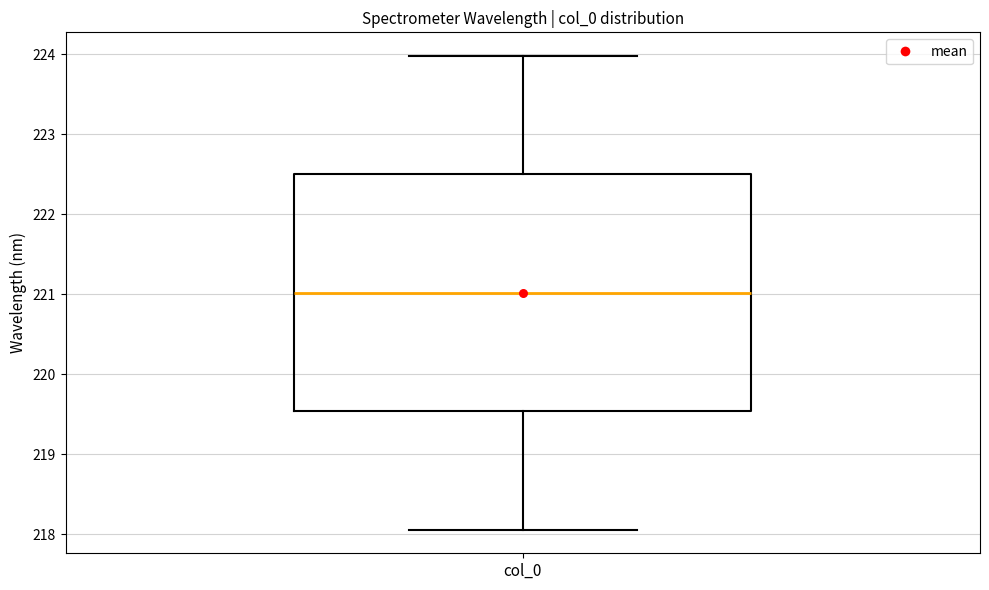

Where does the lower whisker of the box for col_0 end on the y-axis? The values are not printed on the chart, so give them approximately, as read against the axis.

218.1